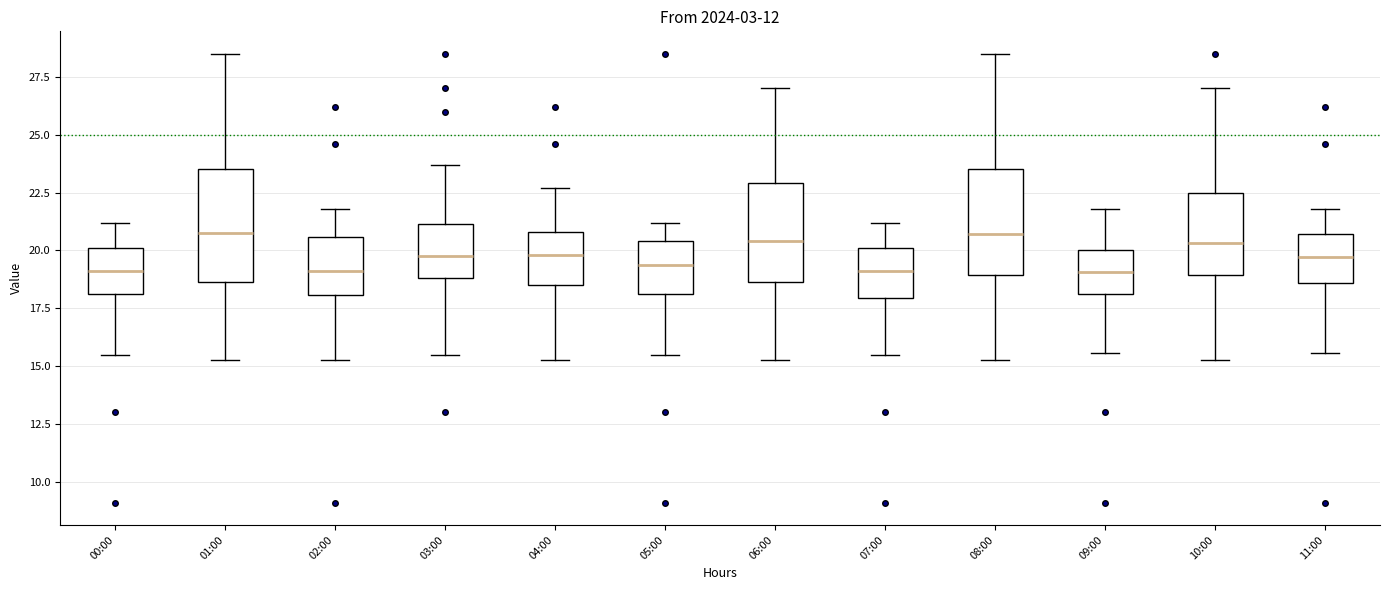

Where does the median line of the box for 00:00 sit on the y-axis? The values are not printed on the chart, so give them approximately, as read against the axis.

19.0